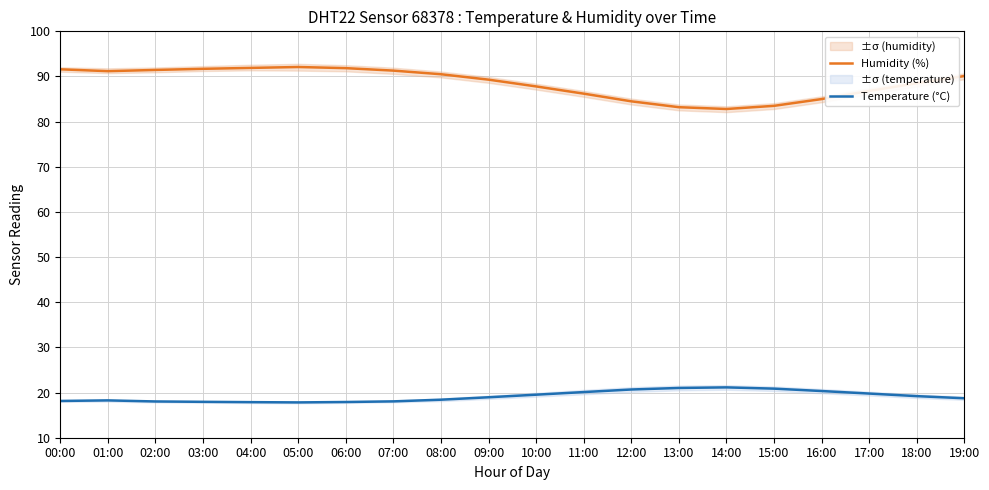

What value does the Humidity (%) series have at 09:00?

89.3